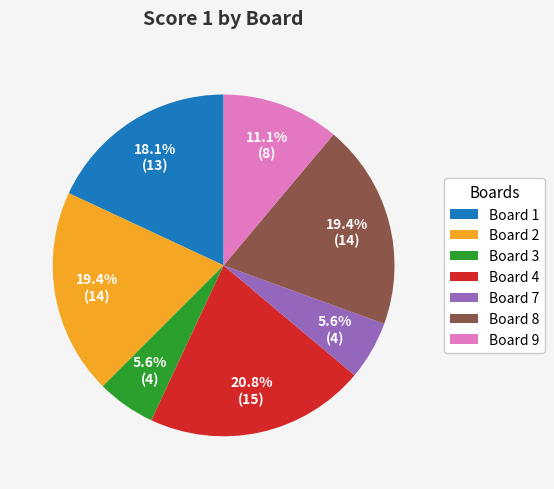

To the nearest percent, what is the average slice percentage?

14%